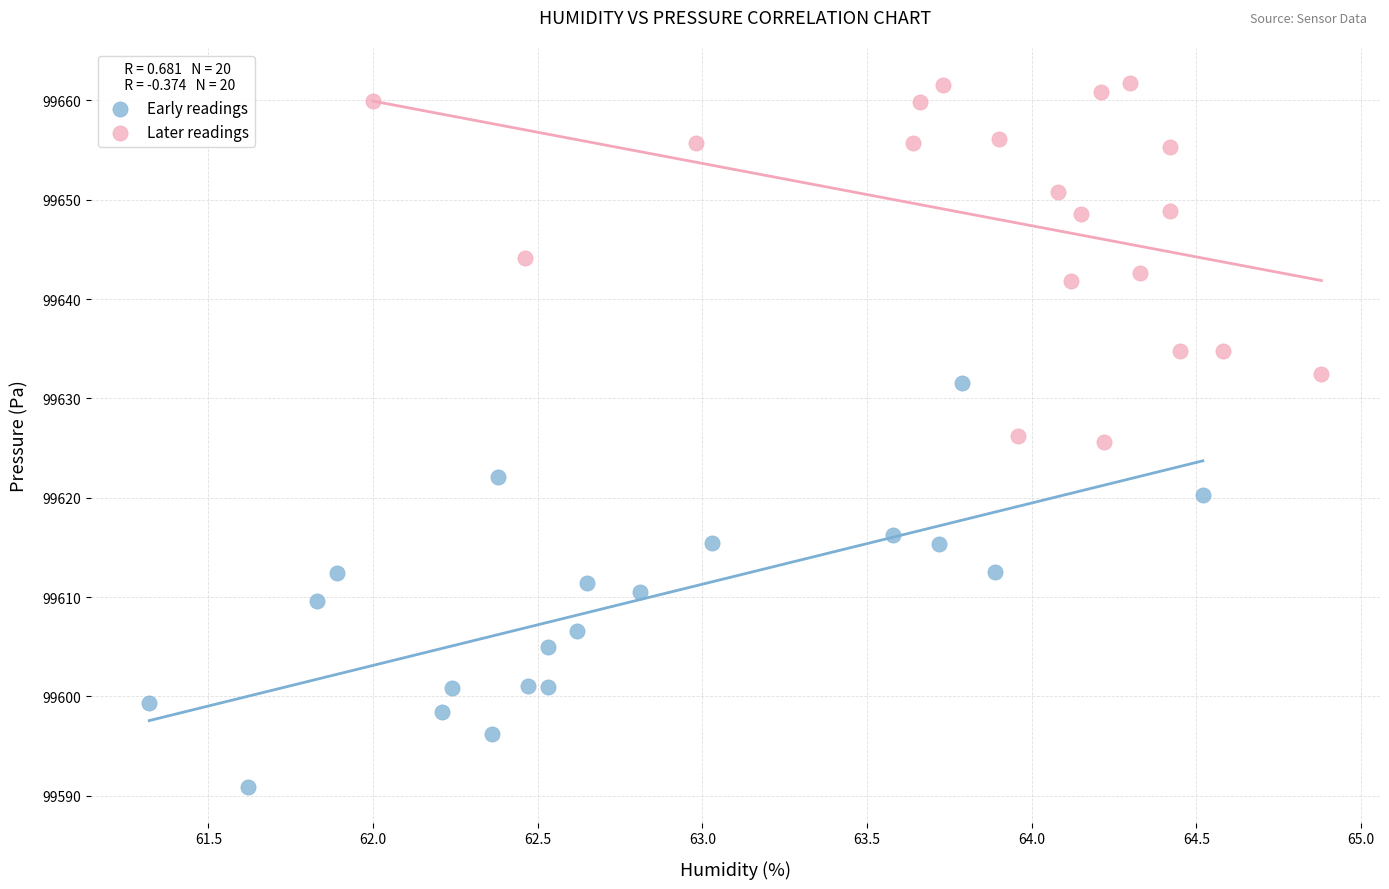

Which series contains the highest Y value?

Later readings